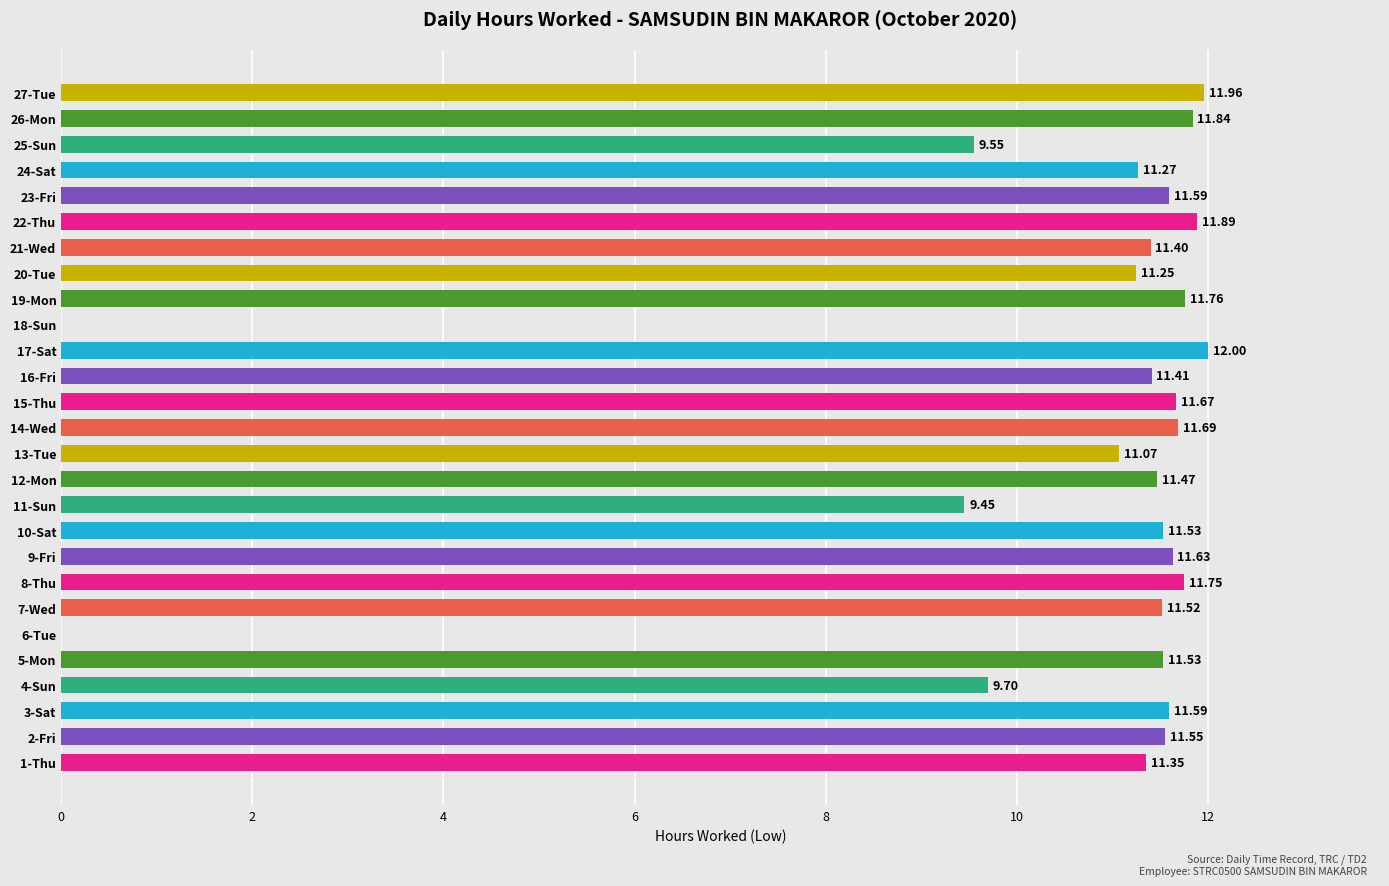

What is the ratio of the value at 22-Thu to the value at 8-Thu?

1.0